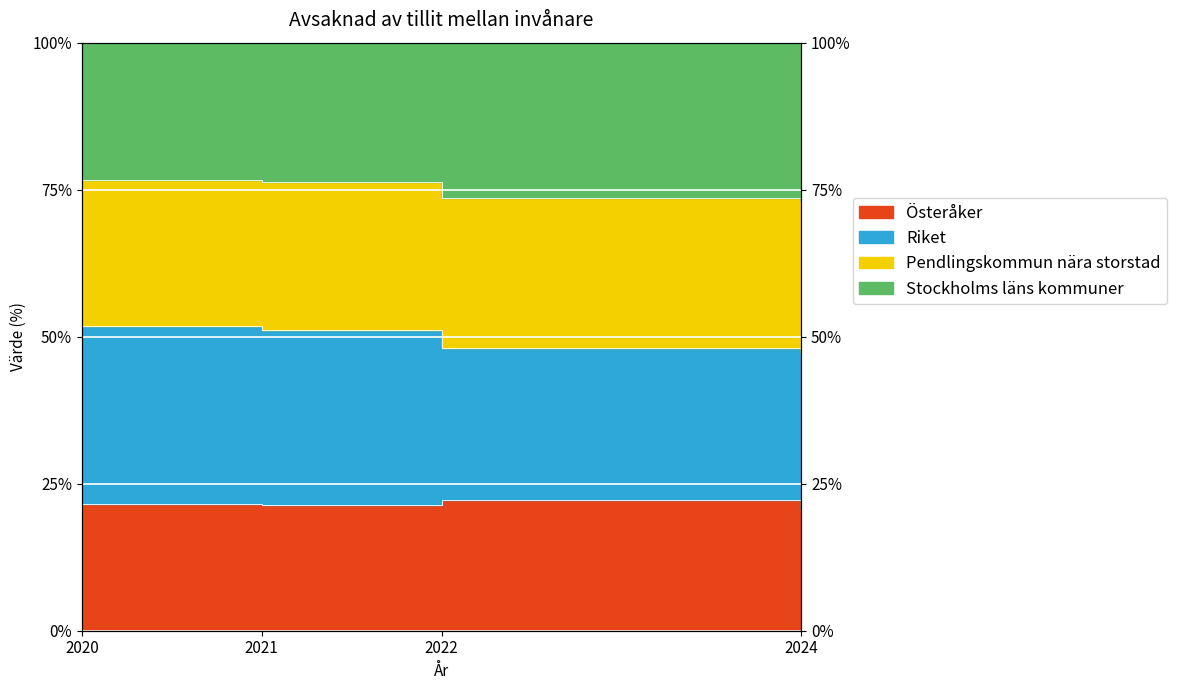

Between 2022 and 2024, which is larger?

2022